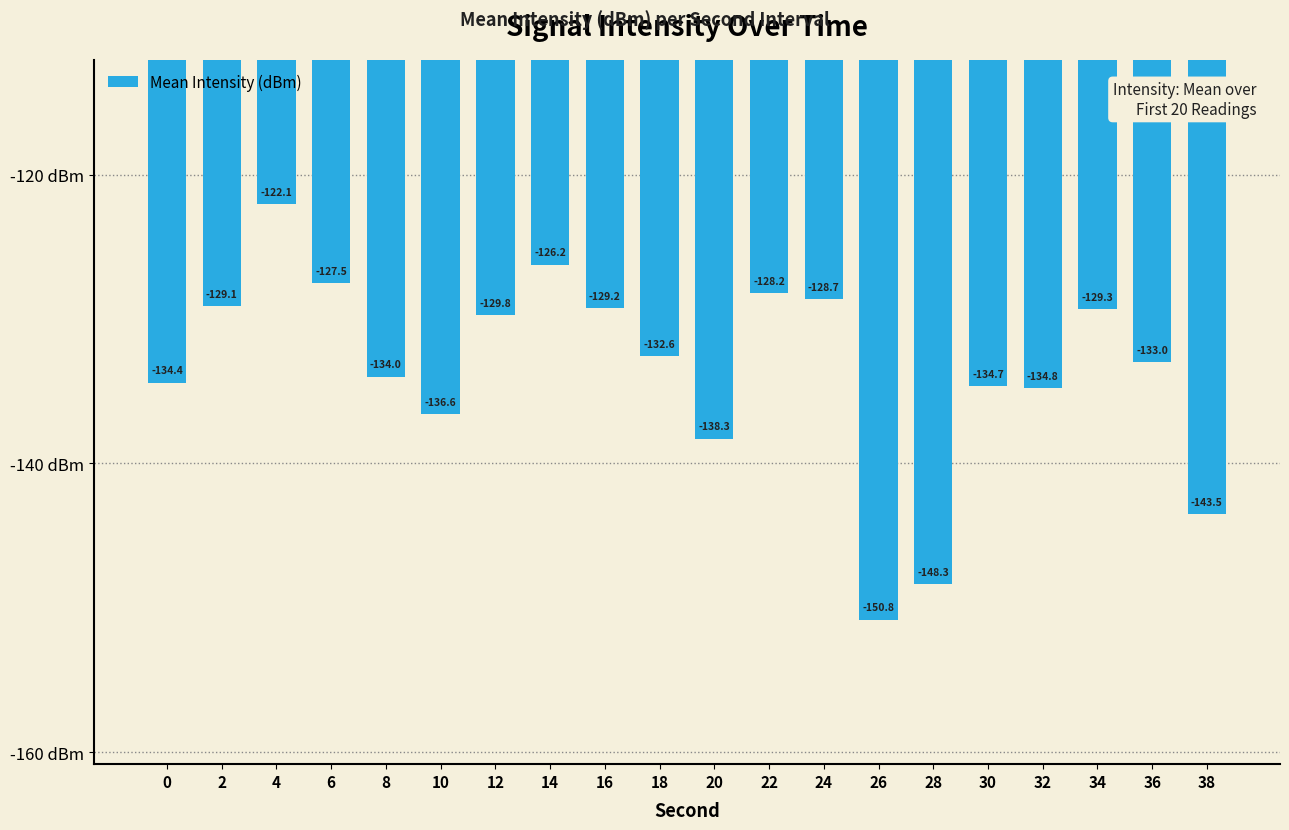

What is the value of the 15th bar from the left?

-148.3